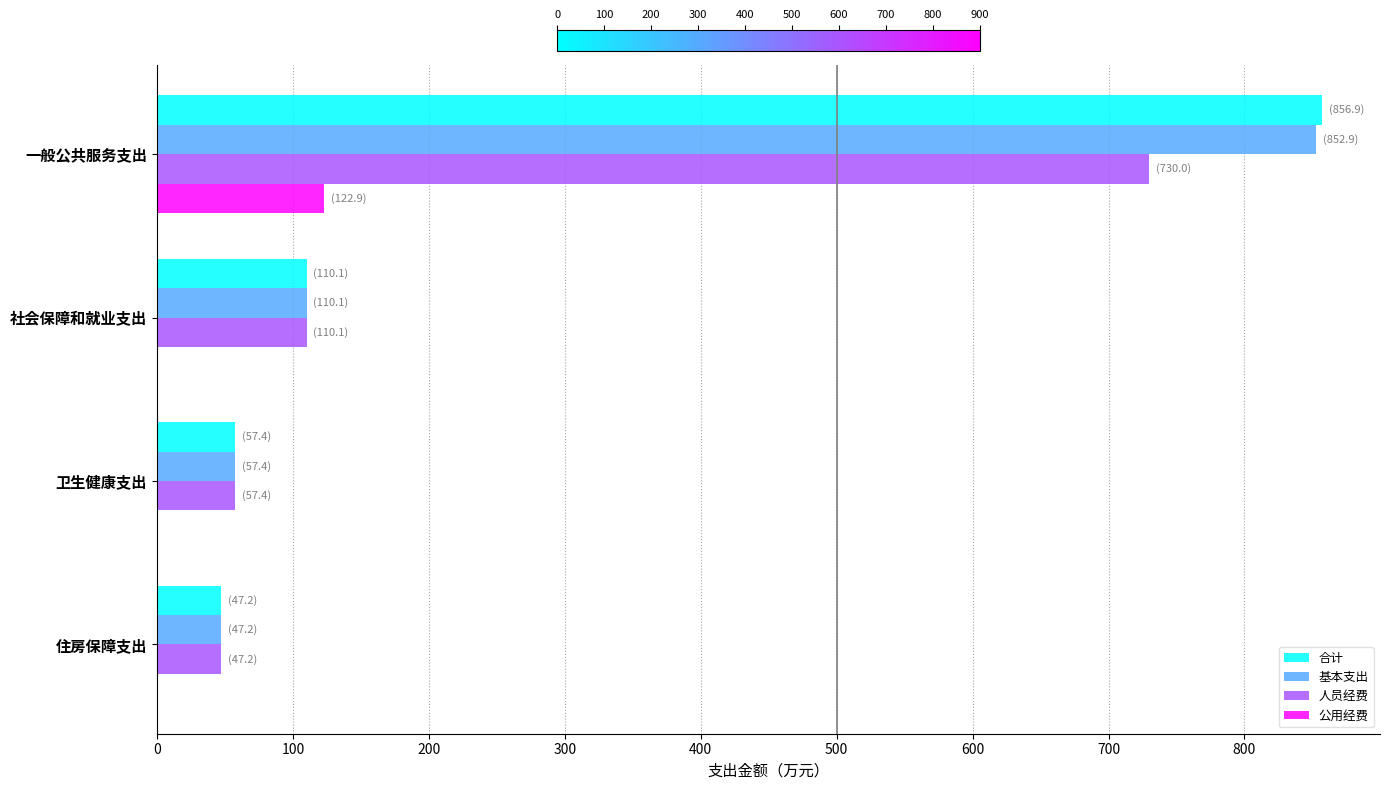

The 人员经费 series shows 1083.0 at 一般公共服务支出. True or false?

False